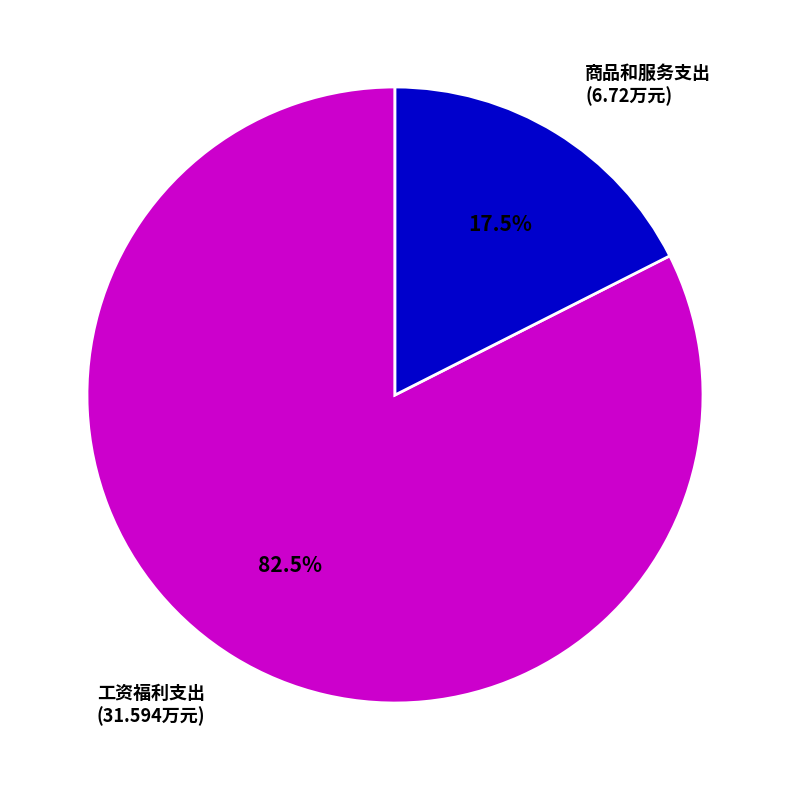

Does any single category account for the majority?

Yes